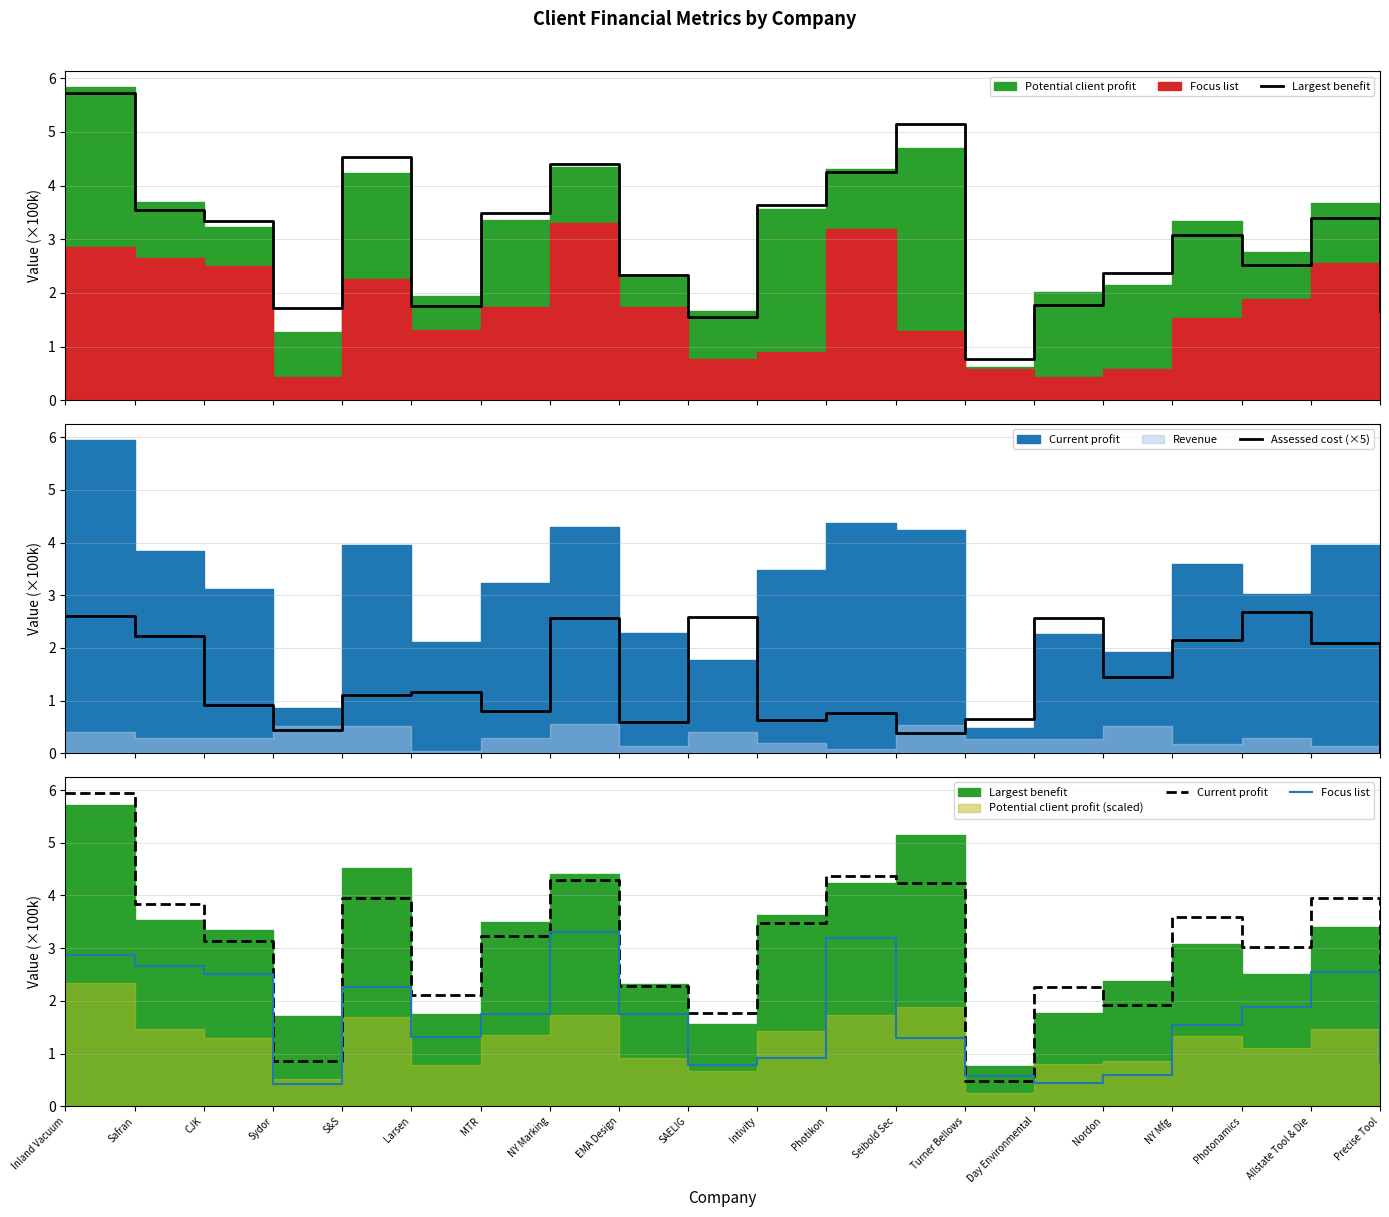

What is the difference between the maximum and minimum values in the Assessed cost (×5) series?

2.6